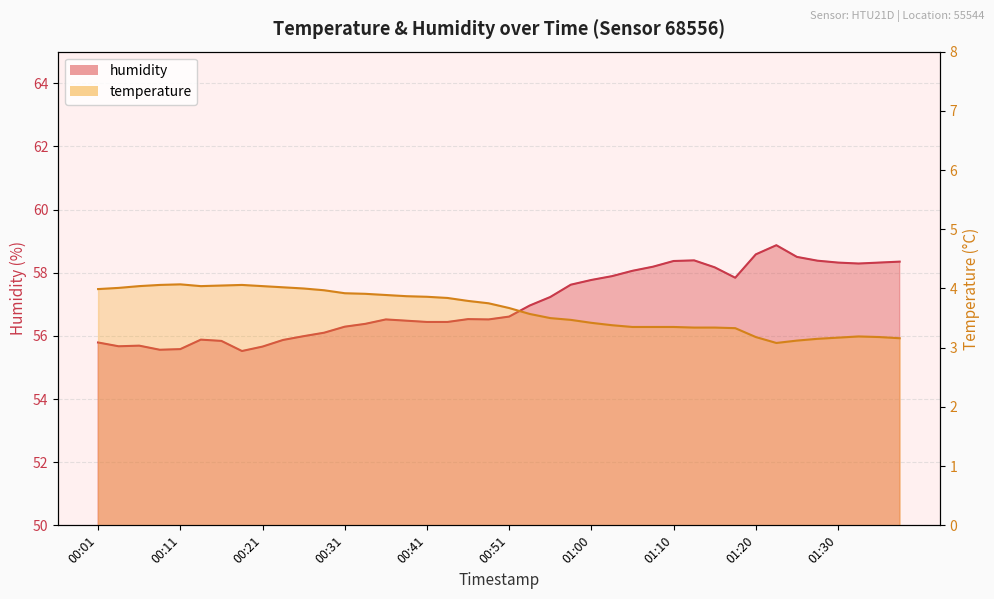

Which series has the largest total across all categories?

humidity